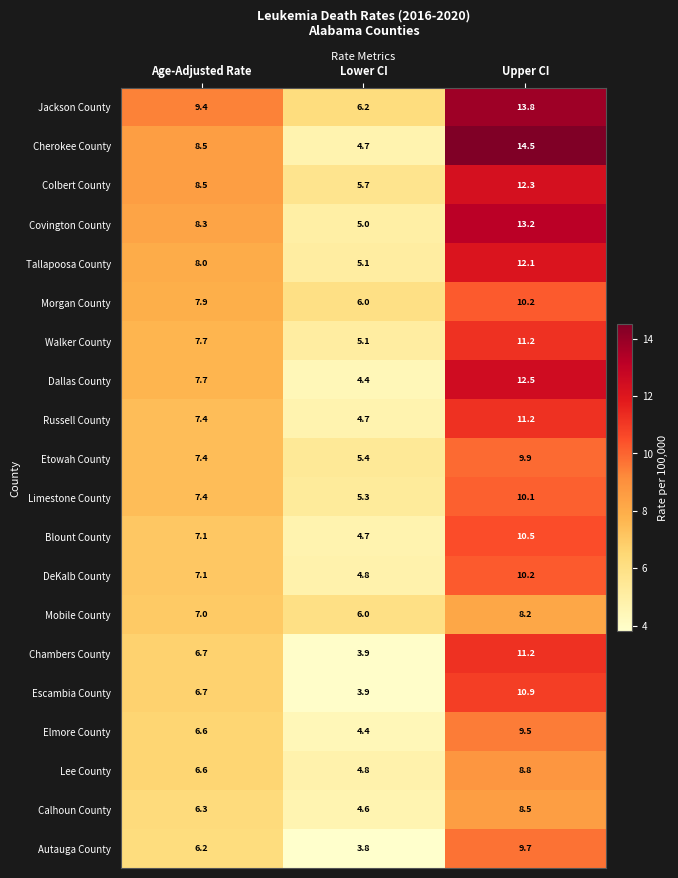

What is the sum of the Autauga County values at Upper CI and Age-Adjusted Rate?

15.9